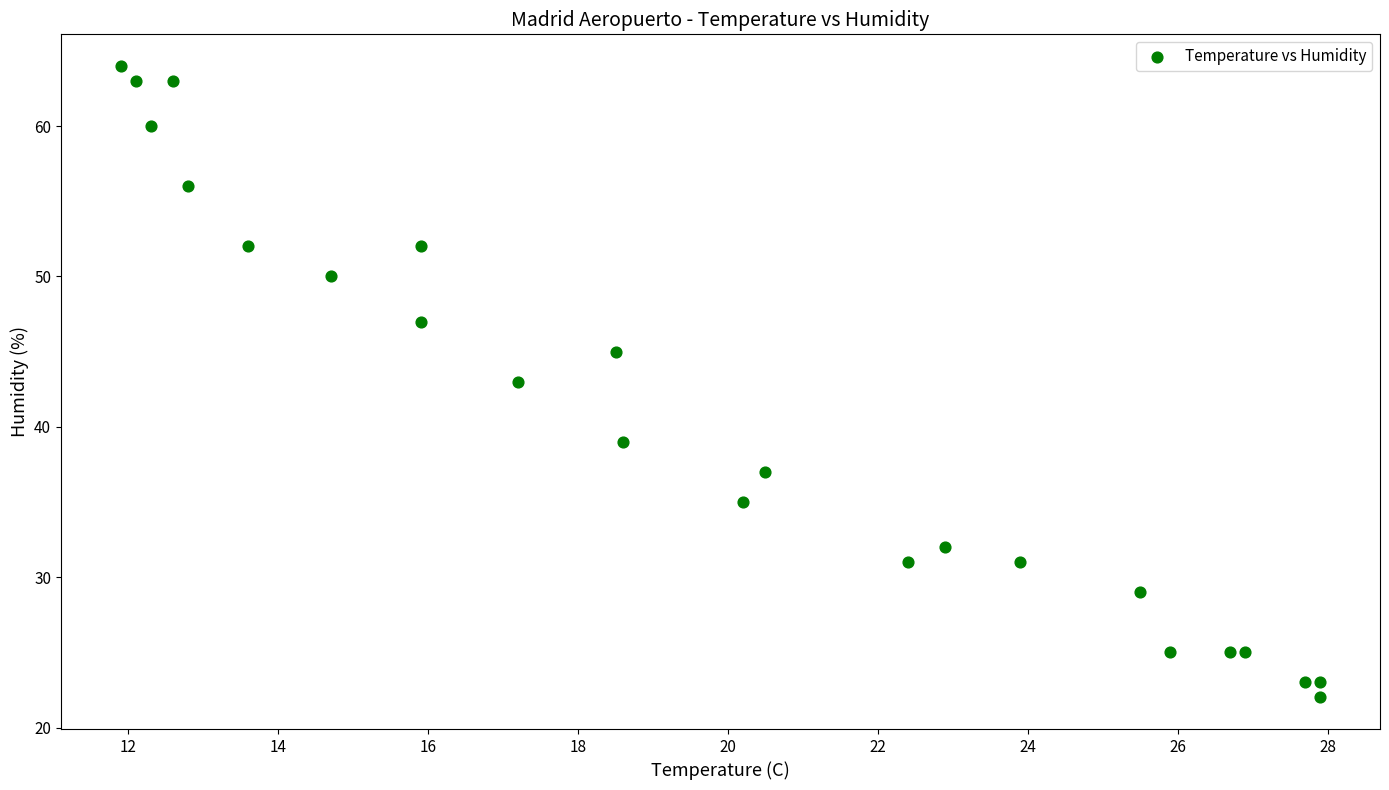

What is the range of Y values (max minus min)?

42